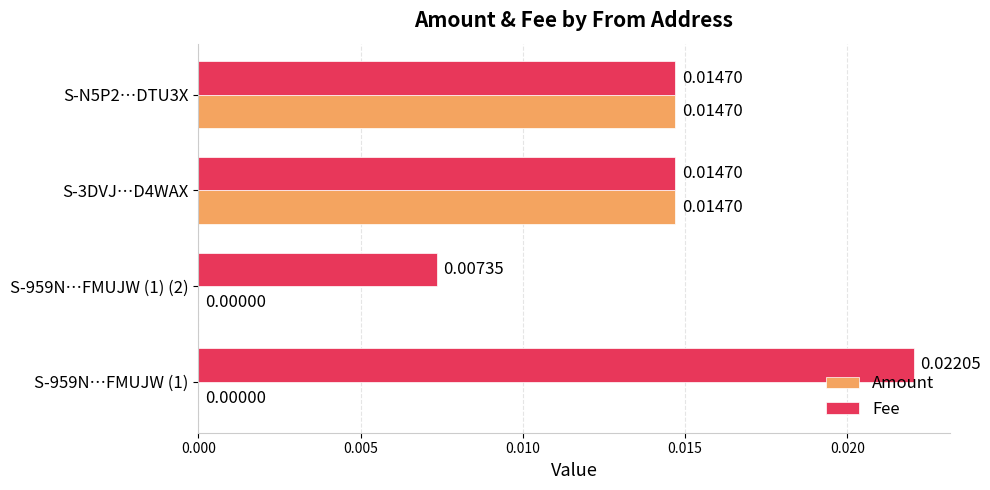

What are all the series names shown in the legend?

Amount, Fee